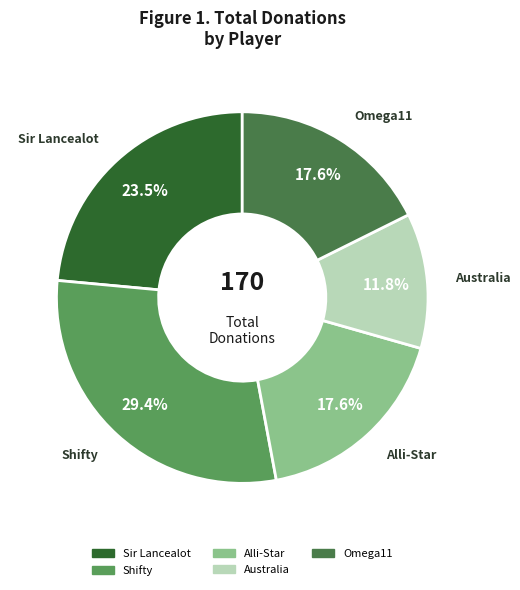

How many segments does this pie chart have?

5